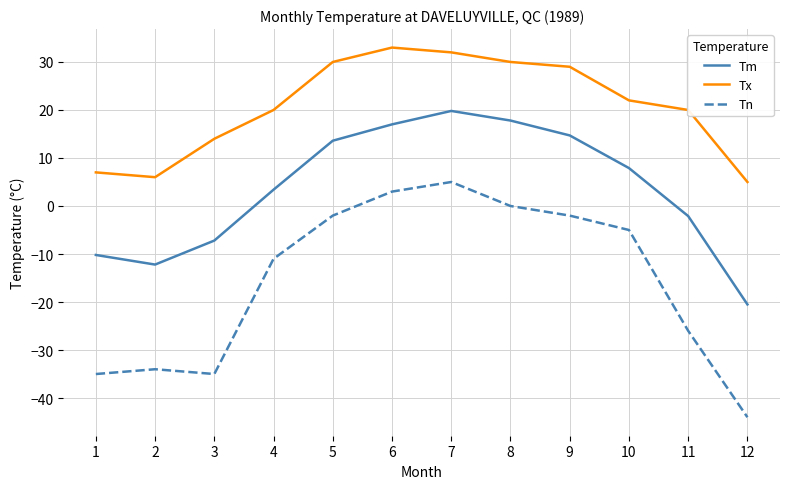

True or false: Tm and Tn cross at least once.

False